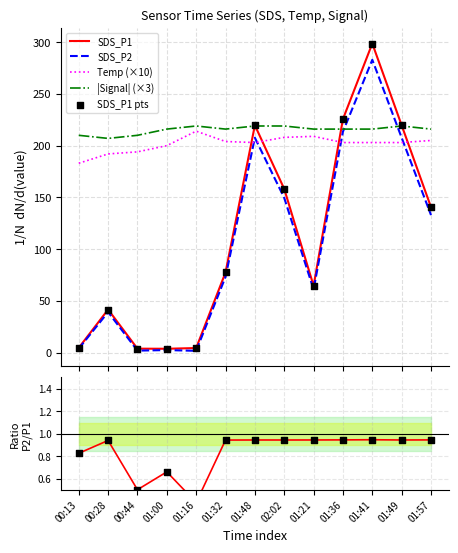

True or false: SDS_P1 and Temp (×10) cross at least once.

True